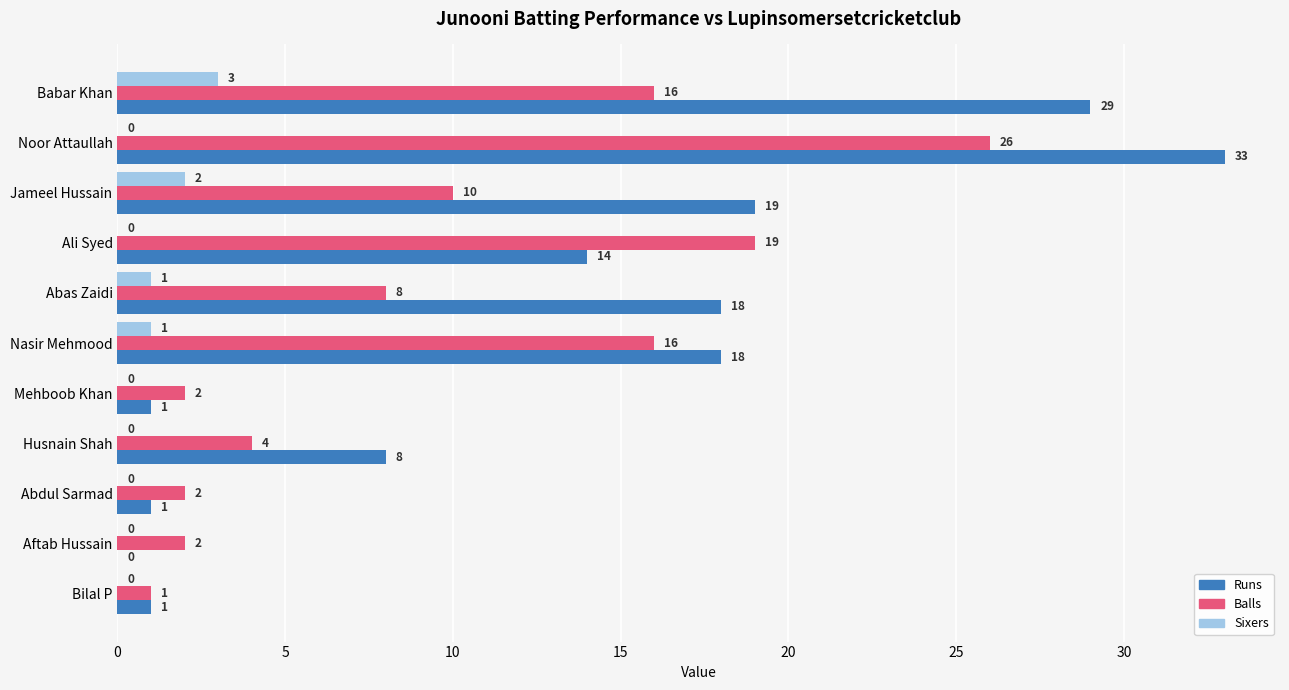

Is the value of Sixers at Abas Zaidi greater than the value of Balls at Babar Khan?

No